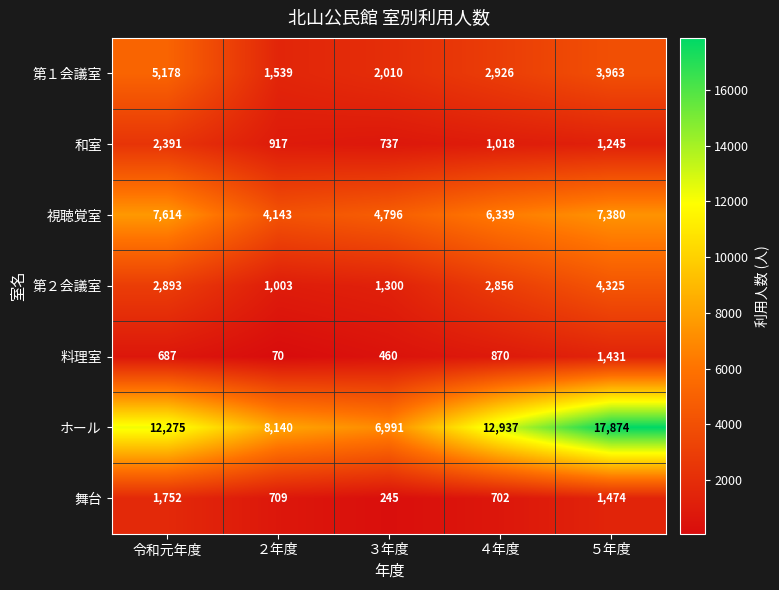

Rank the series by their maximum value, from lowest to highest.

料理室, 舞台, 和室, 第２会議室, 第１会議室, 視聴覚室, ホール